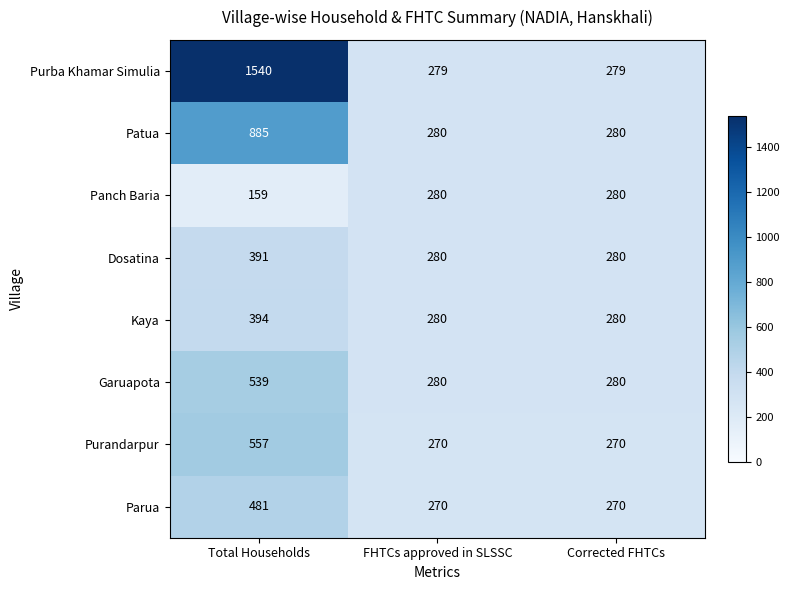

Reading right to left, extract all data points from this chart.

Purba Khamar Simulia: 279	279	1540
Patua: 280	280	885
Panch Baria: 280	280	159
Dosatina: 280	280	391
Kaya: 280	280	394
Garuapota: 280	280	539
Purandarpur: 270	270	557
Parua: 270	270	481